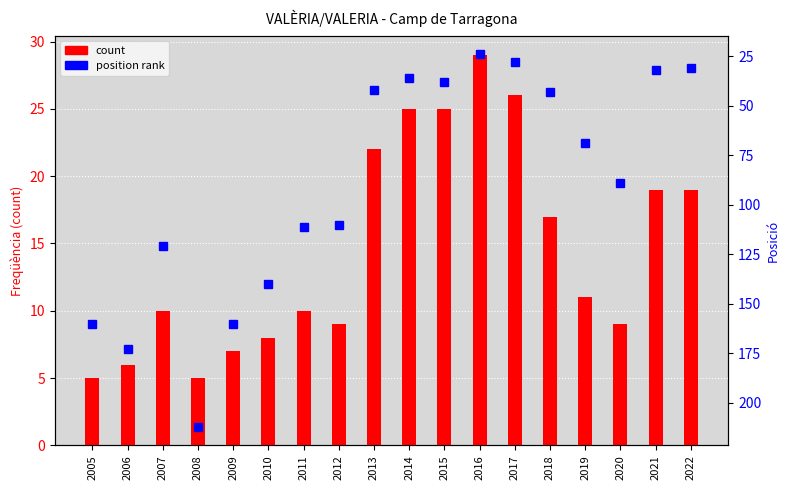

What is the difference between the highest and lowest values at 2018?

26